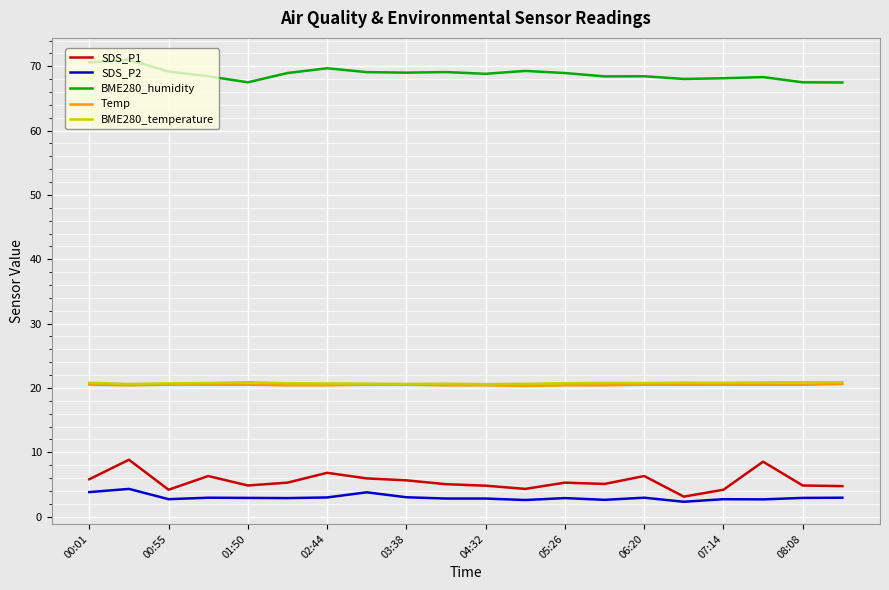

Which series has the largest range (max minus min)?

SDS_P1